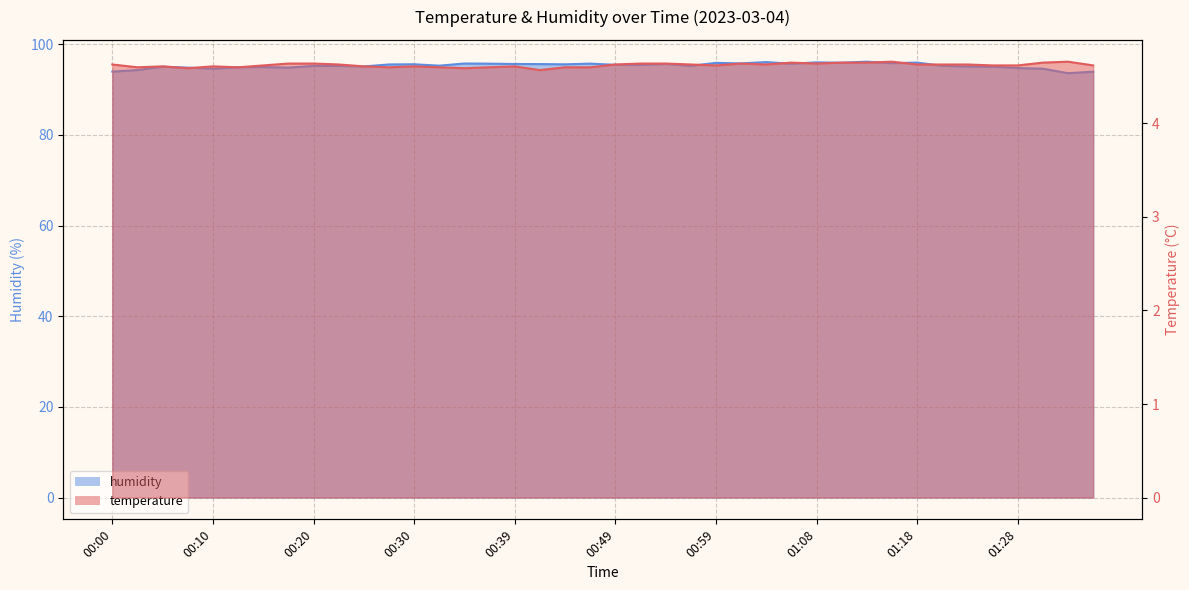

What is the label of the 34th point from the right?

00:15